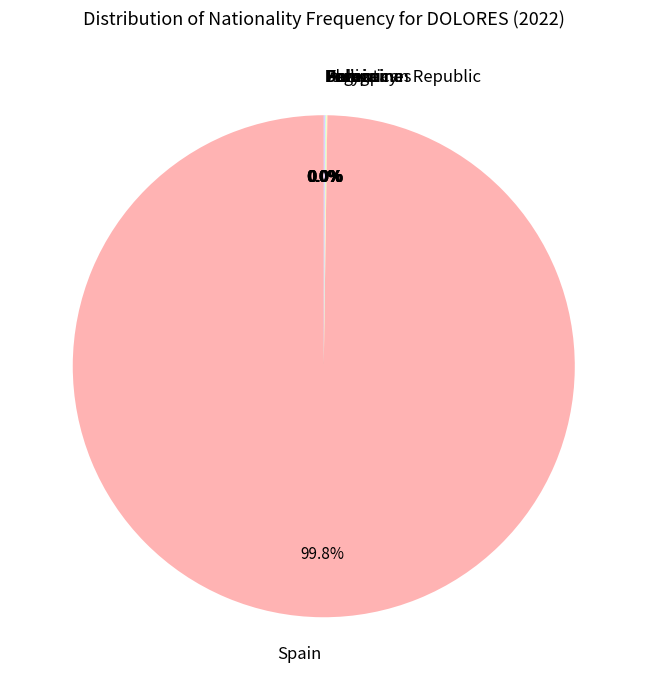

Is there any slice that represents more than half of the pie?

Yes